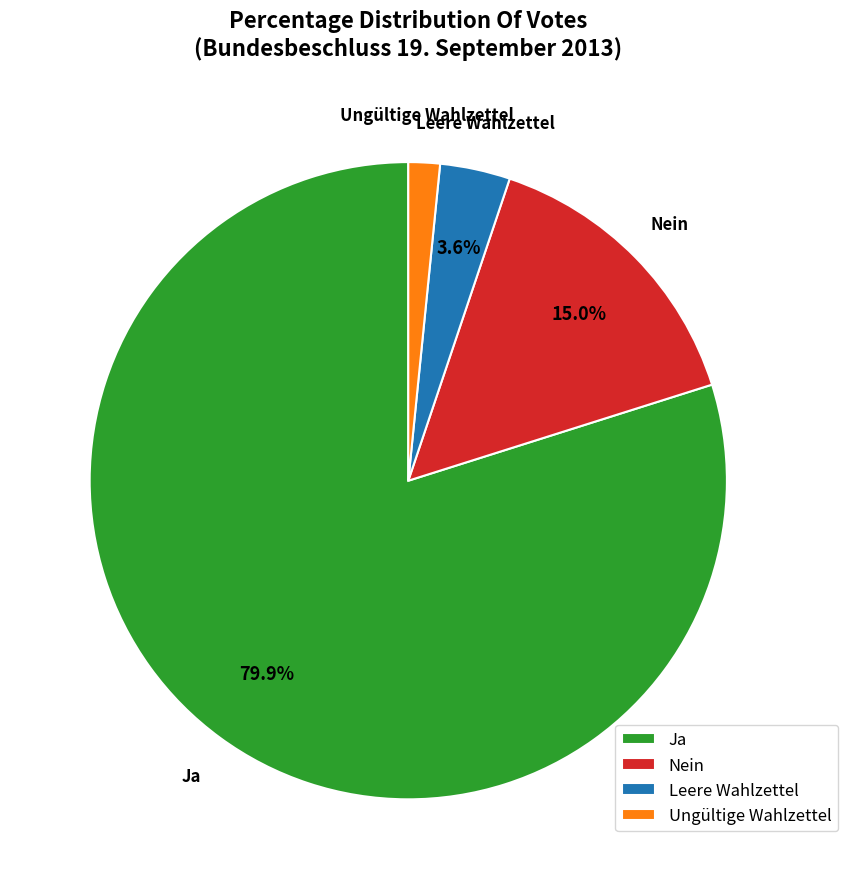

The Ja slice represents 88% of the pie. True or false?

False